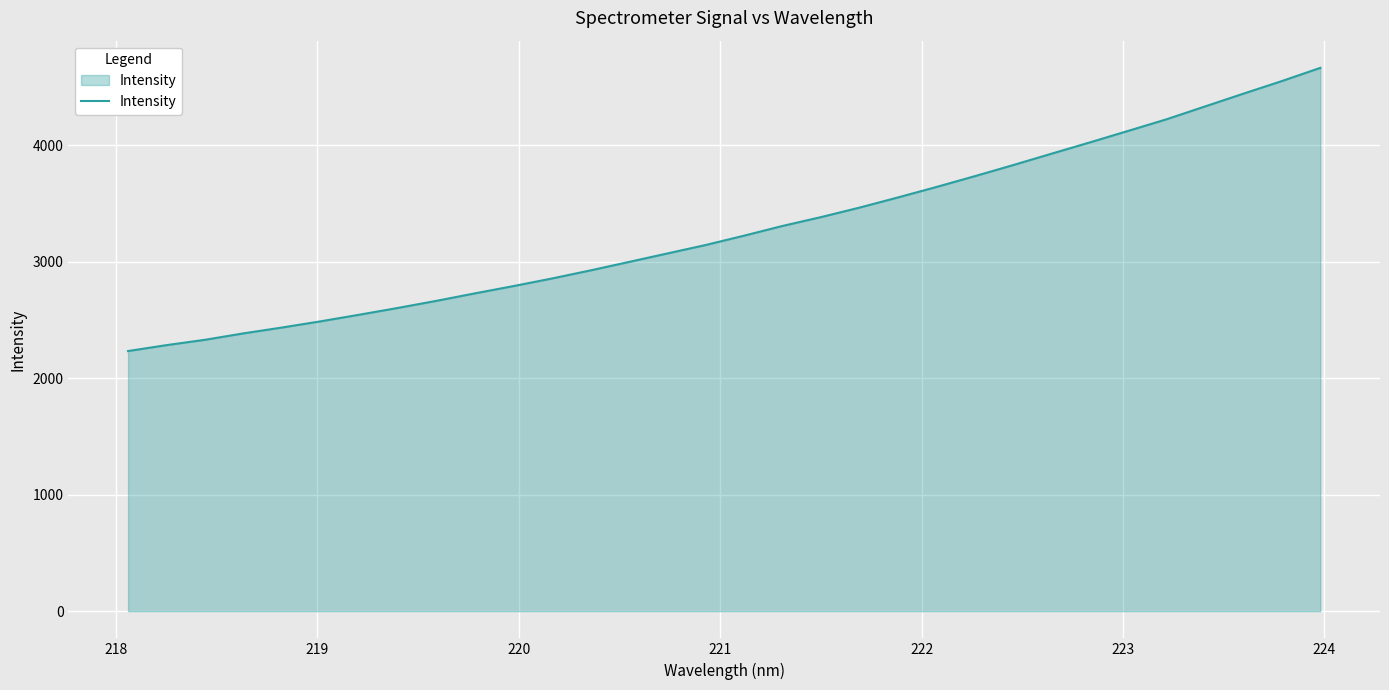

What is the sum of all values?

104857.7